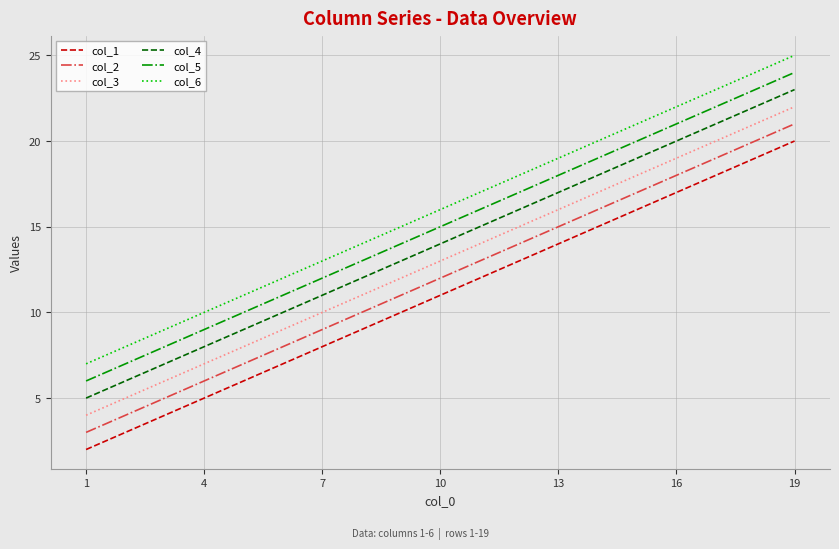

True or false: col_3 and col_4 intersect in this chart.

False